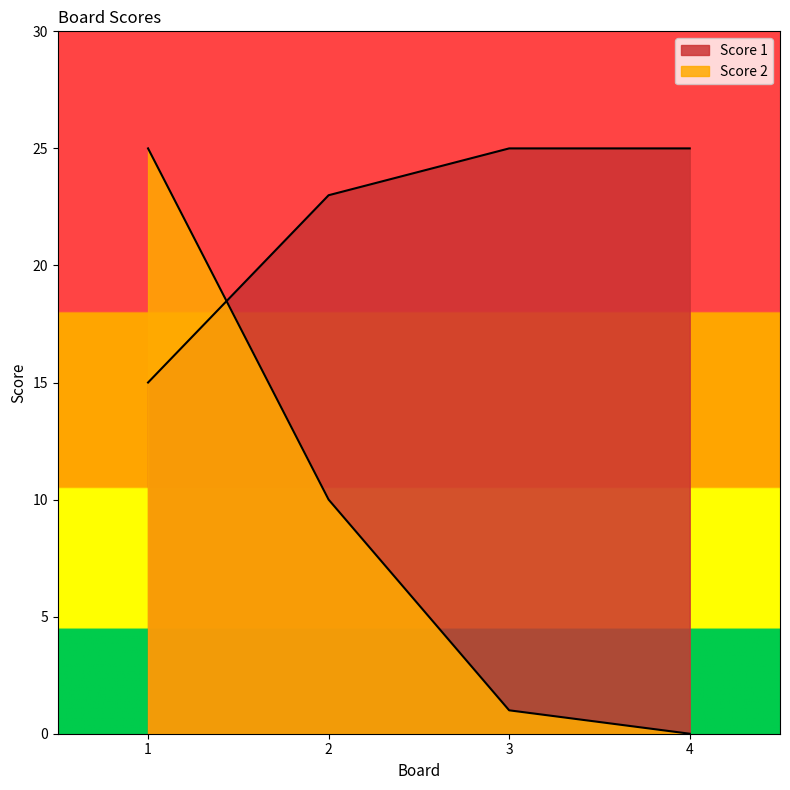

Does the chart have visible grid lines?

No